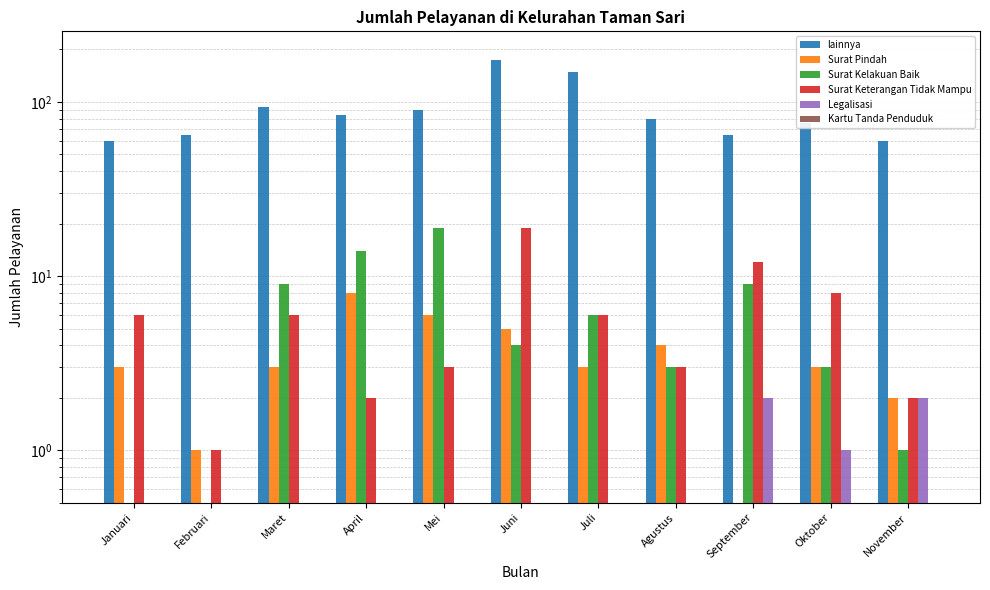

What is the label of the 7th bar from the right?

Mei